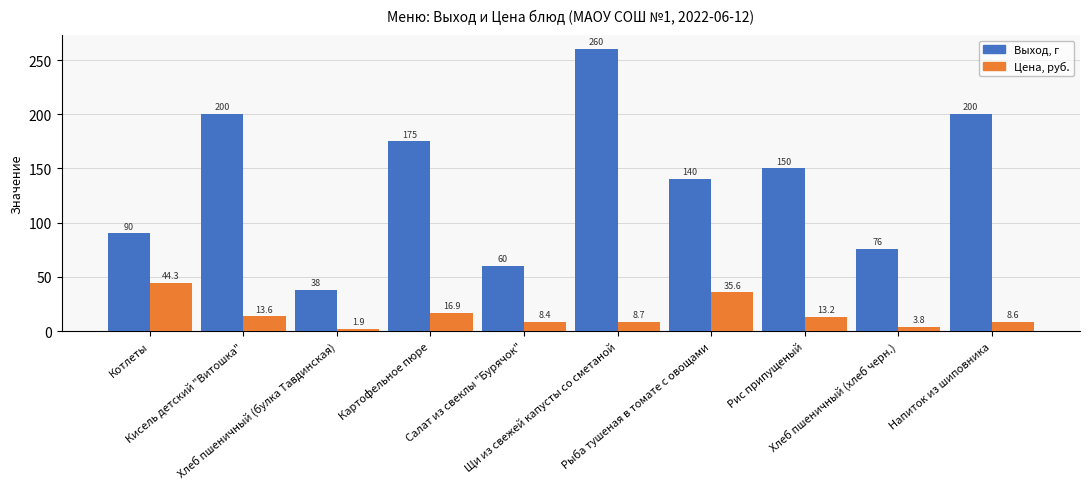

Read the Цена, руб. value at Котлеты.

44.3